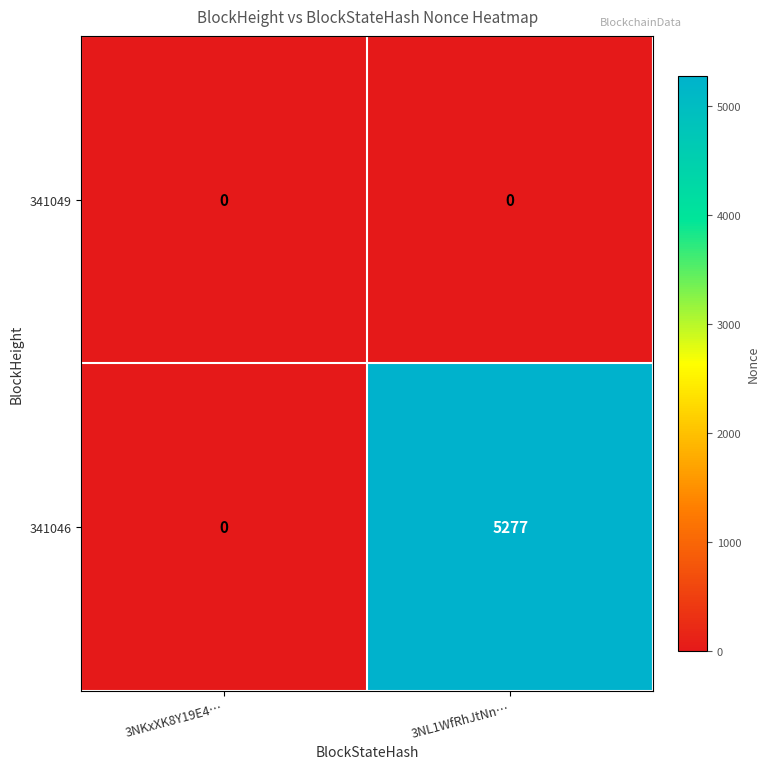

Which label corresponds to the largest value in the chart?

3NL1WfRhJtNn…